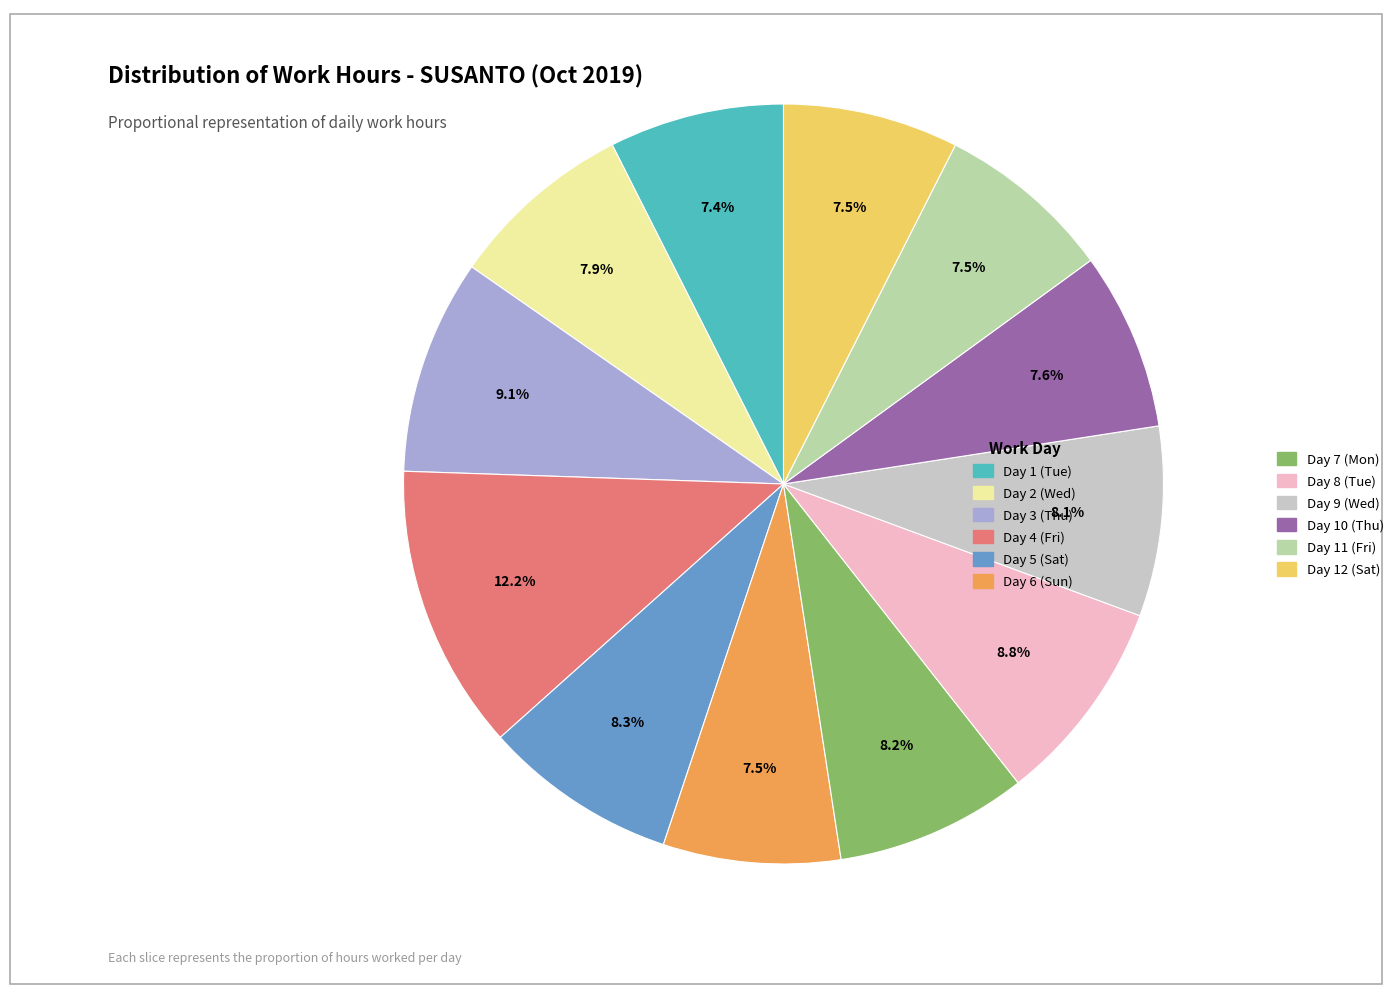

Count the number of slices in the pie.

12